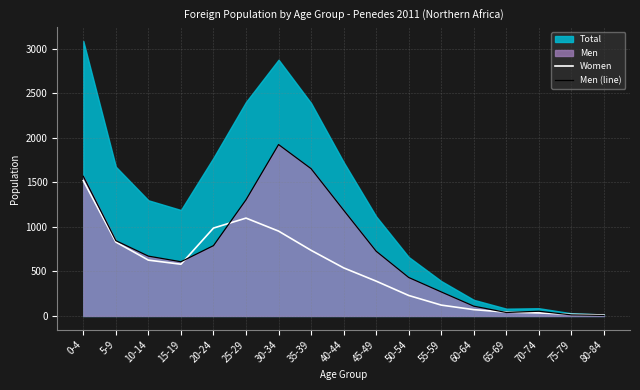

What is the difference between the maximum and second lowest values in the Women series?

1502